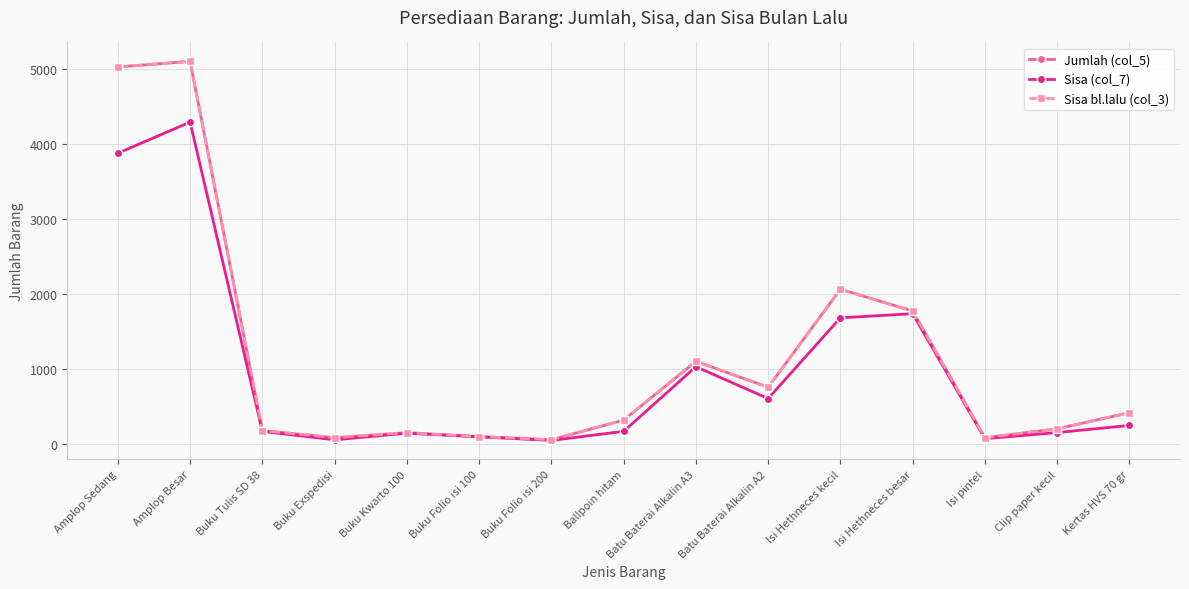

Is this an area chart (filled region under the line)?

No